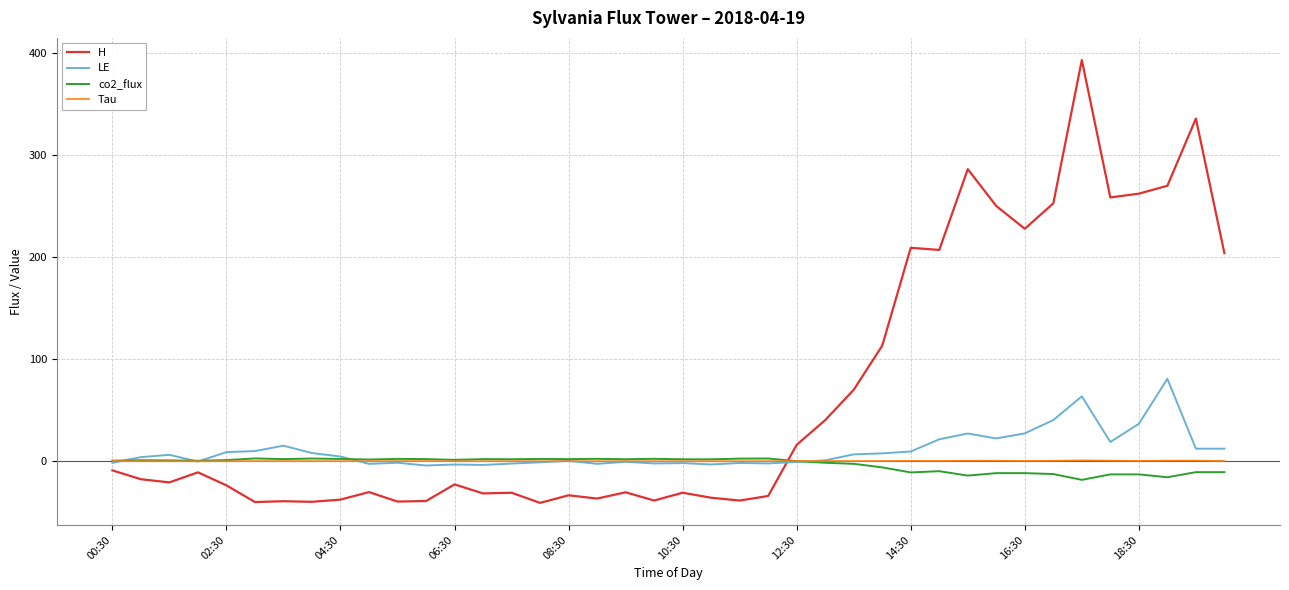

True or false: LE and Tau intersect in this chart.

True